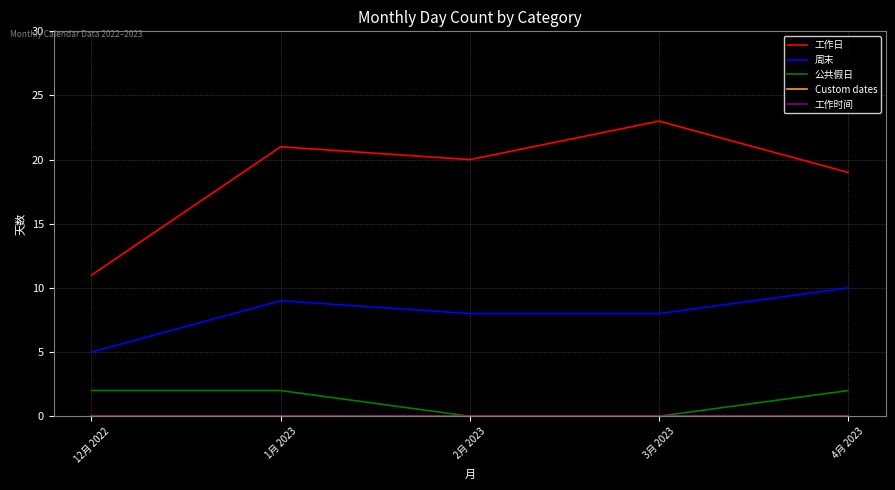

How many lines are shown in the chart?

5